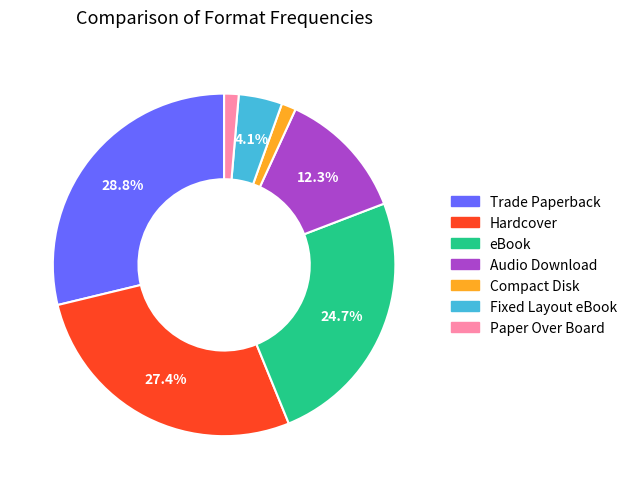

To the nearest percent, what is the difference between the Compact Disk and Hardcover slice percentages?

26%